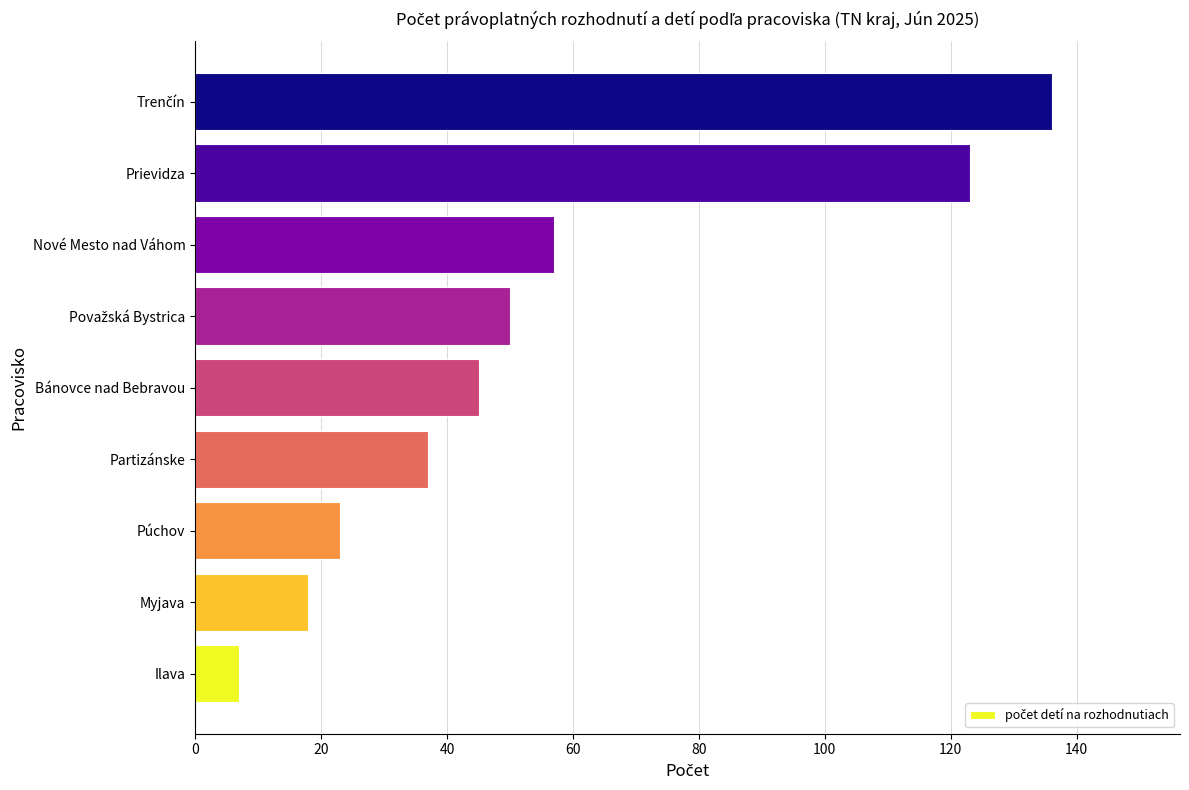

Between Púchov and Nové Mesto nad Váhom, which is larger?

Nové Mesto nad Váhom